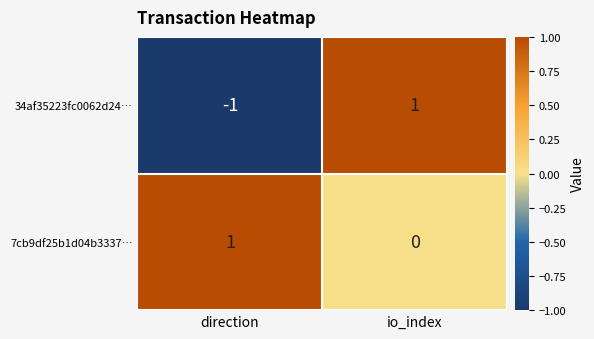

Which series has the widest spread of values?

34af35223fc0062d24…